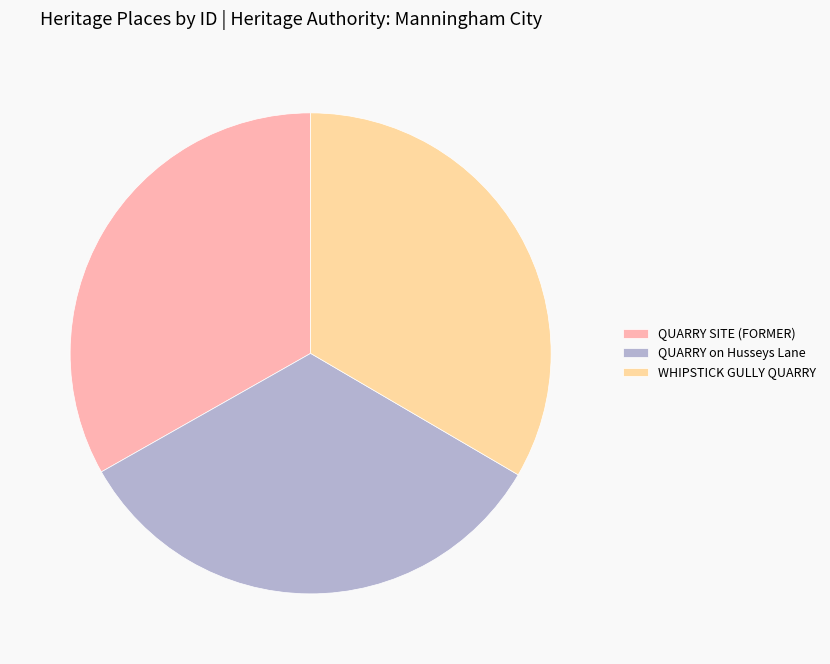

Approximately how many times larger is the value at QUARRY on Husseys Lane compared to QUARRY SITE (FORMER)?

1.0